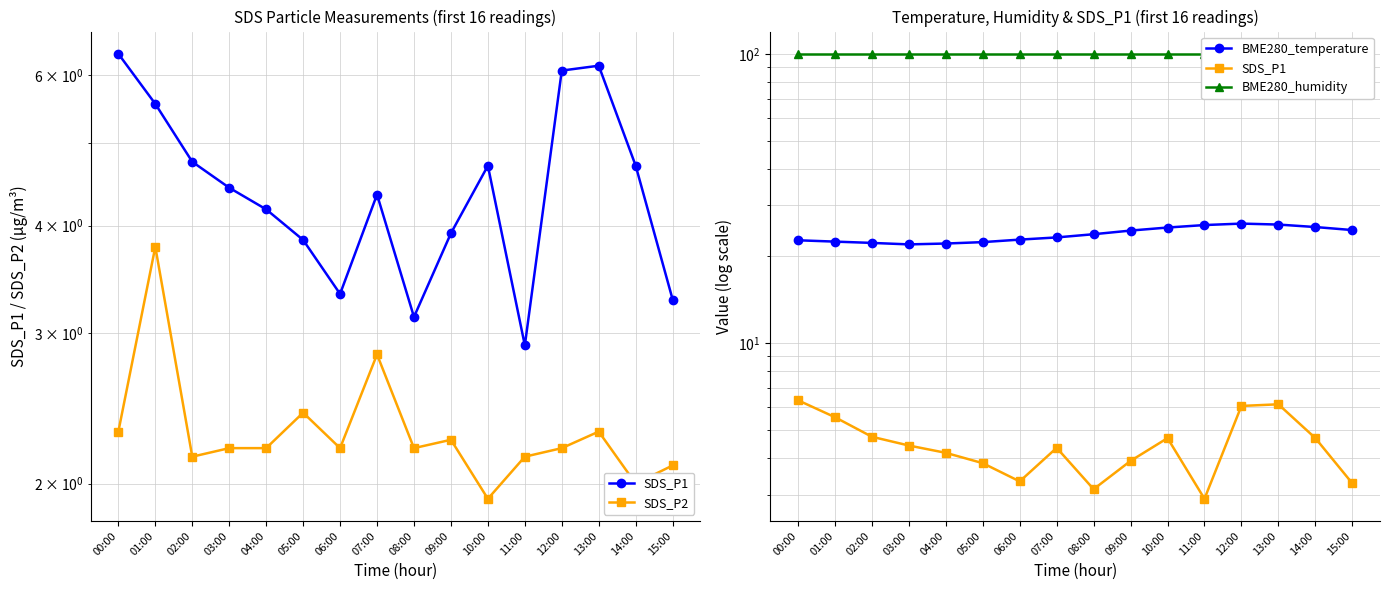

What position from the left is 09:00?

10